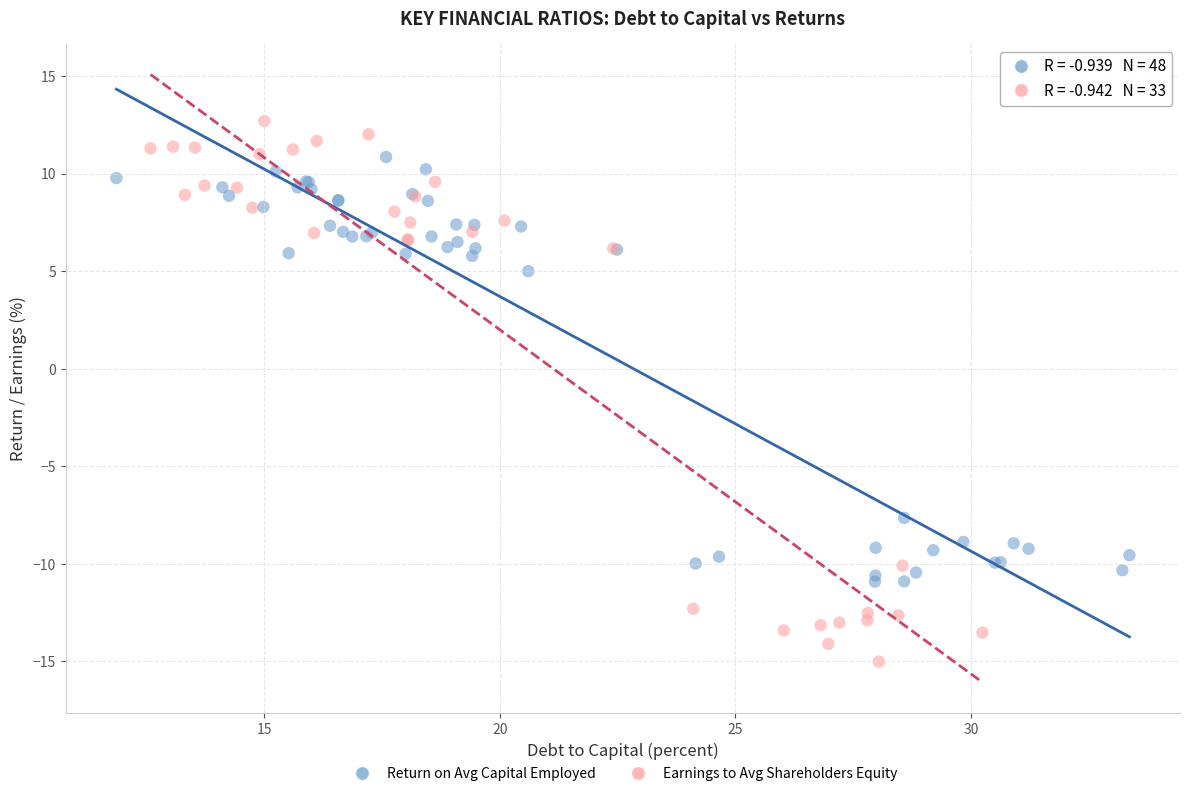

Which series has the widest spread of Y values?

Earnings to Avg Shareholders Equity